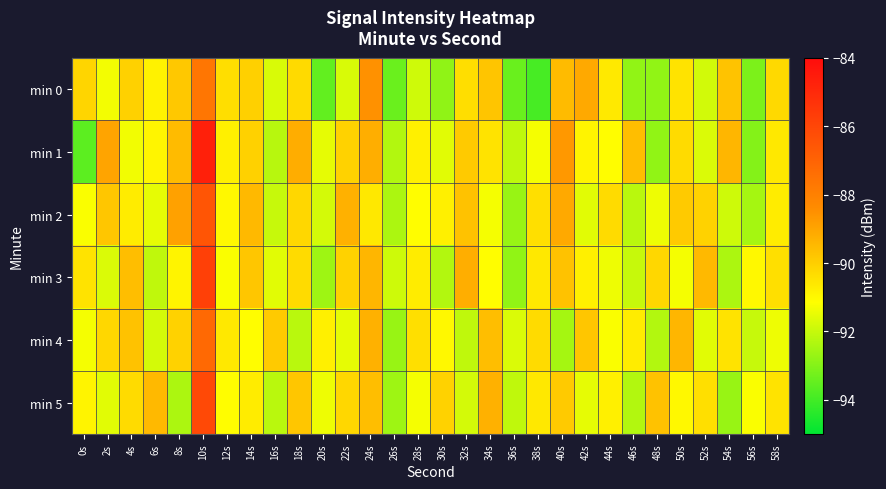

What is the spread (max minus min) of values at 40s?

3.8